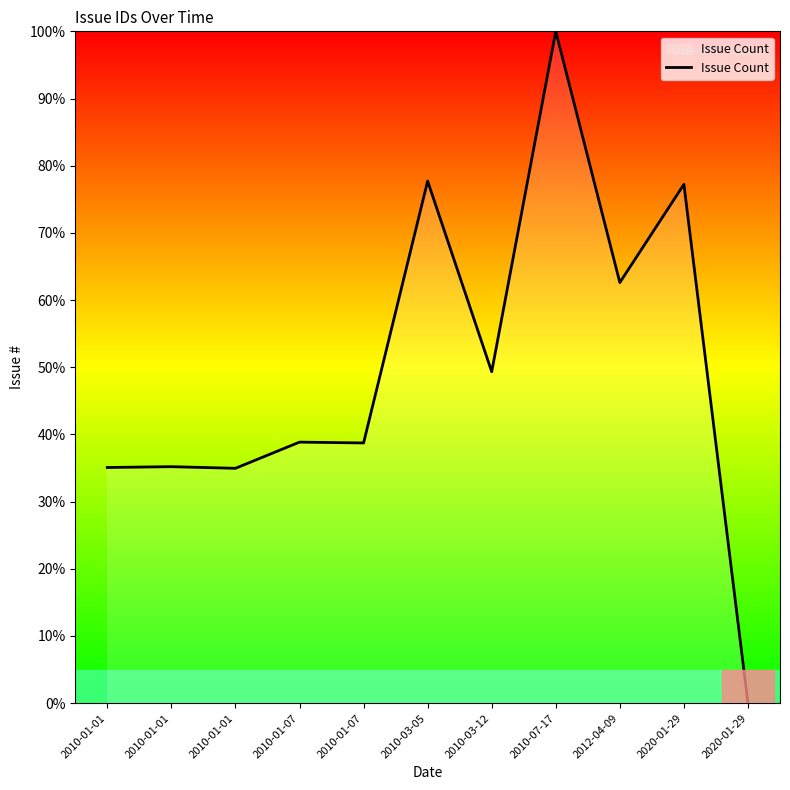

What is the value of the 8th point from the left?

100.0